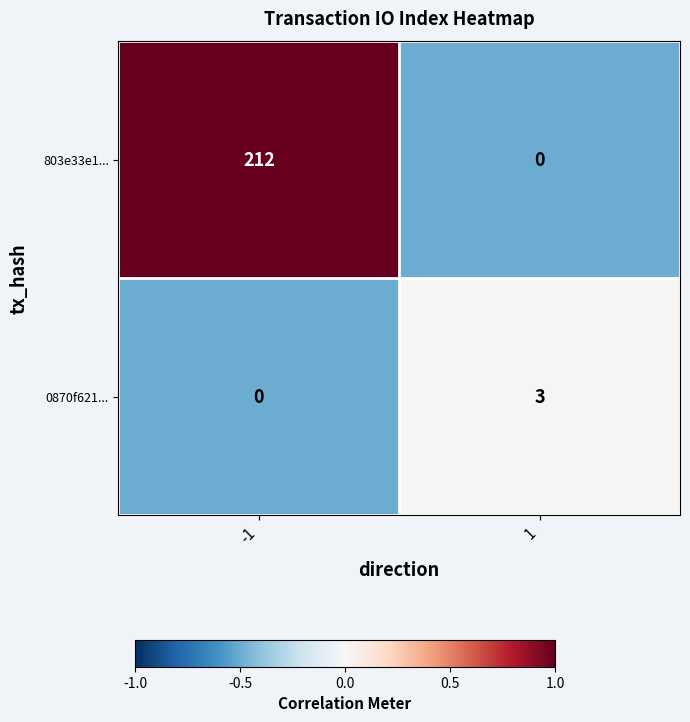

What is the sum of all 0870f621... values?

3